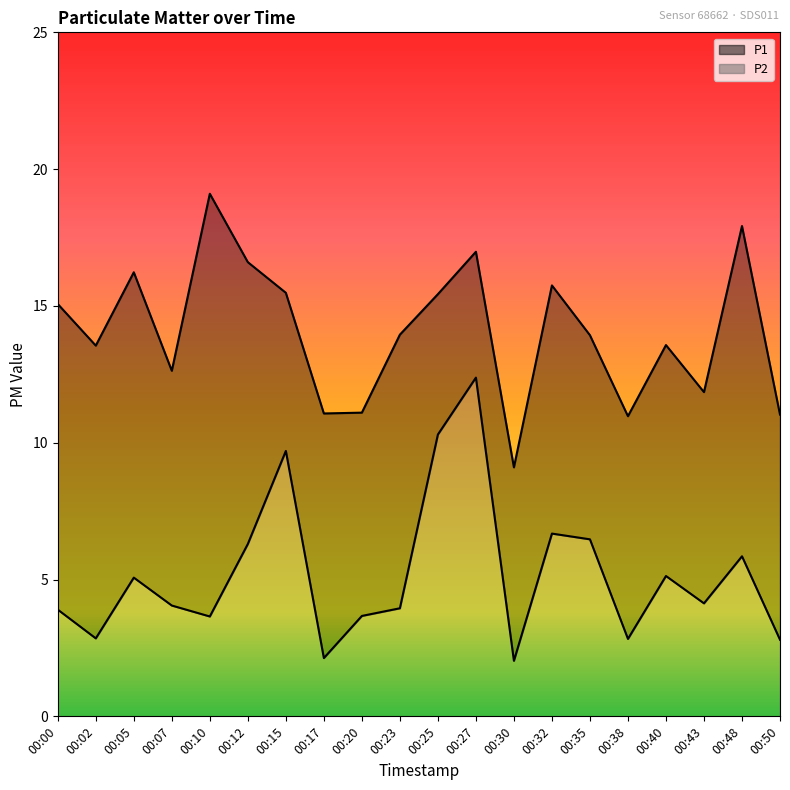

At which category does the chart reach its minimum across all series?

00:30